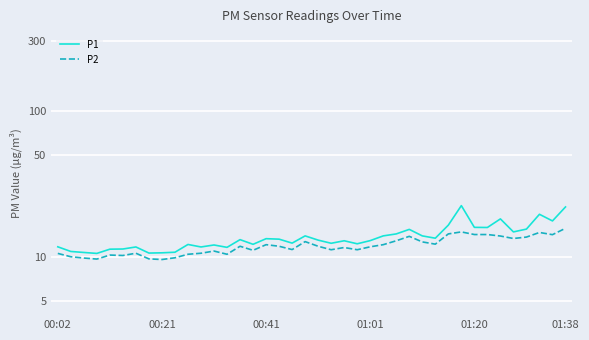

What is the difference between the maximum and second lowest values in the P1 series?

11.8